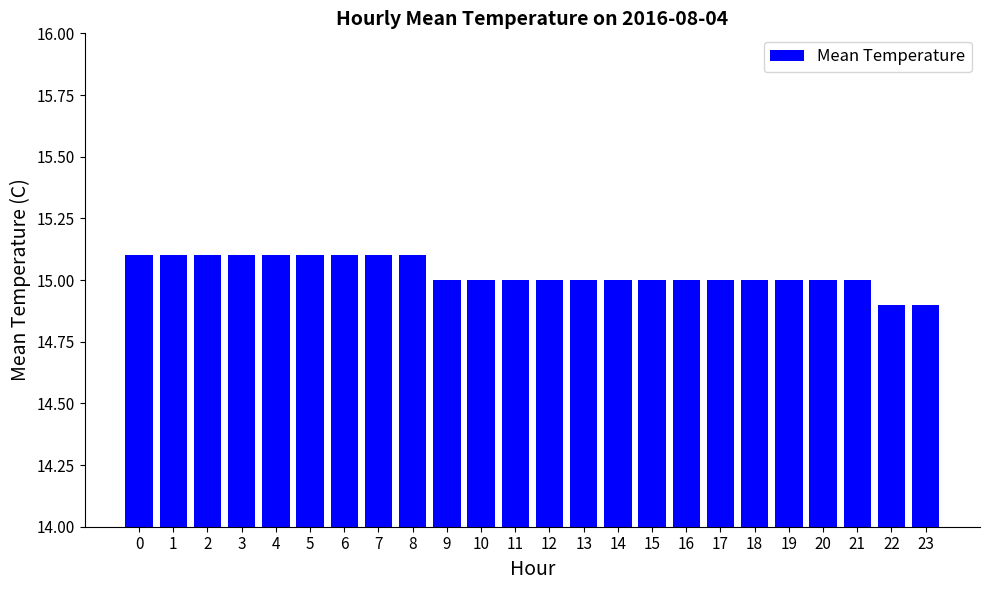

What is the minimum value shown in the chart?

14.9